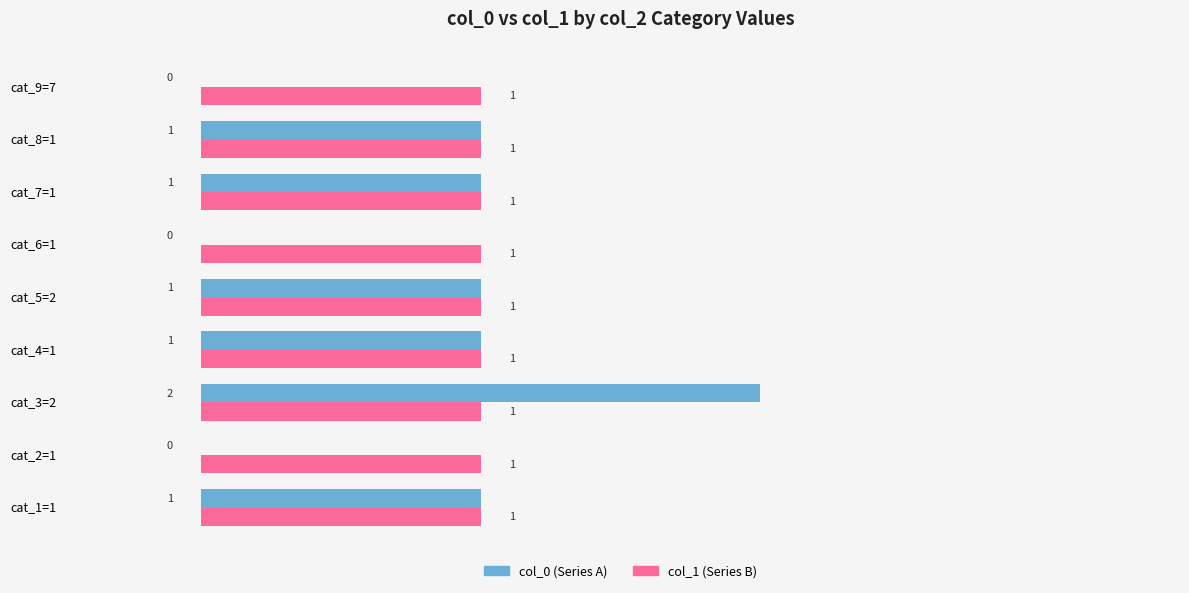

At which category is the sum across all series the highest?

cat_3=2